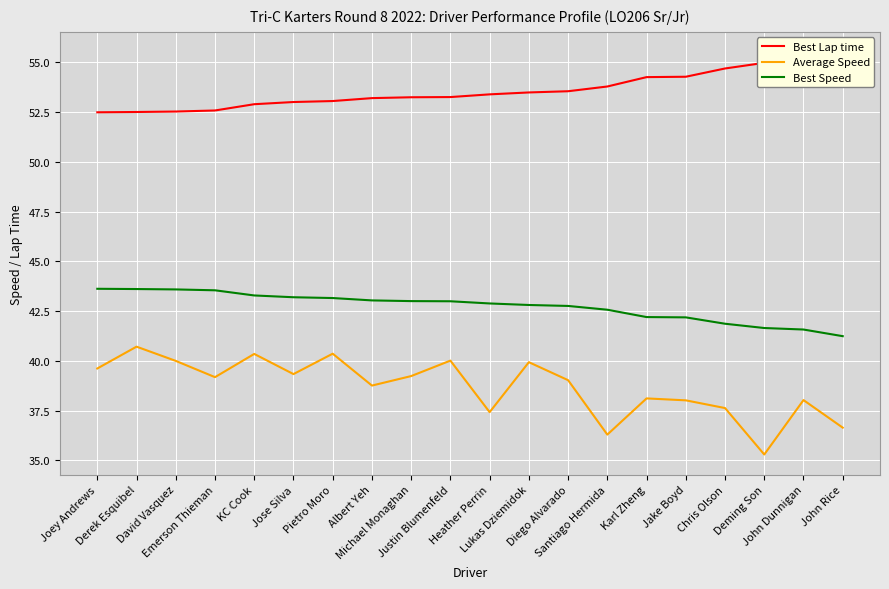

At how many categories does at least one series exceed 53?

15